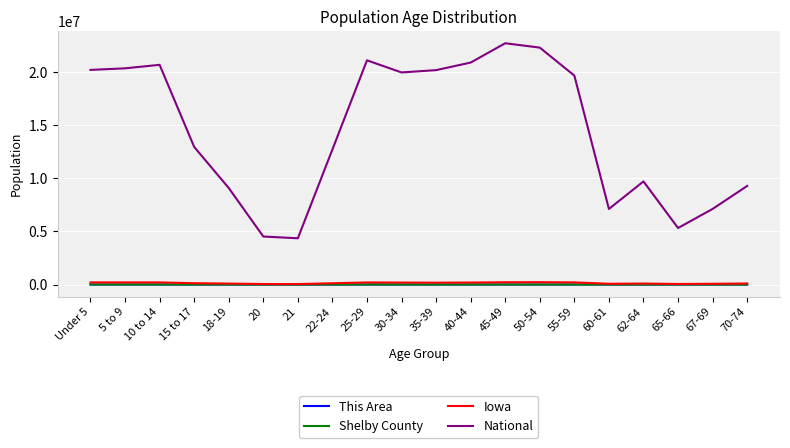

True or false: National has more than 0 points higher than both neighbors.

True